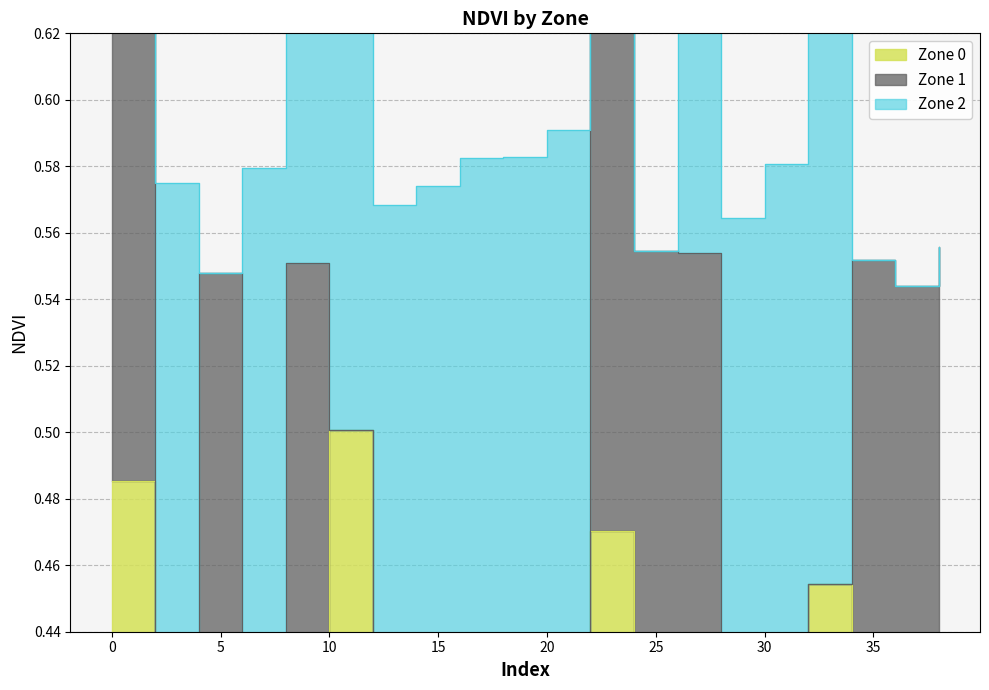

What is the sum of all Zone 0 values?

1.9